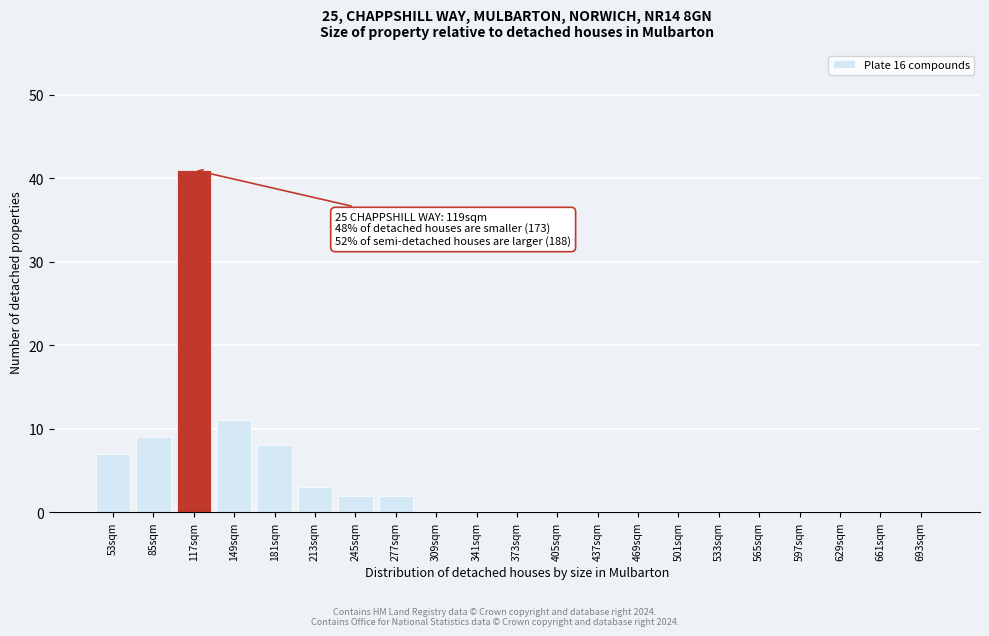

Reading left to right, what are all the values shown in this chart?

53sqm=7	85sqm=9	117sqm=41	149sqm=11	181sqm=8	213sqm=3	245sqm=2	277sqm=2	309sqm=0	341sqm=0	373sqm=0	405sqm=0	437sqm=0	469sqm=0	501sqm=0	533sqm=0	565sqm=0	597sqm=0	629sqm=0	661sqm=0	693sqm=0